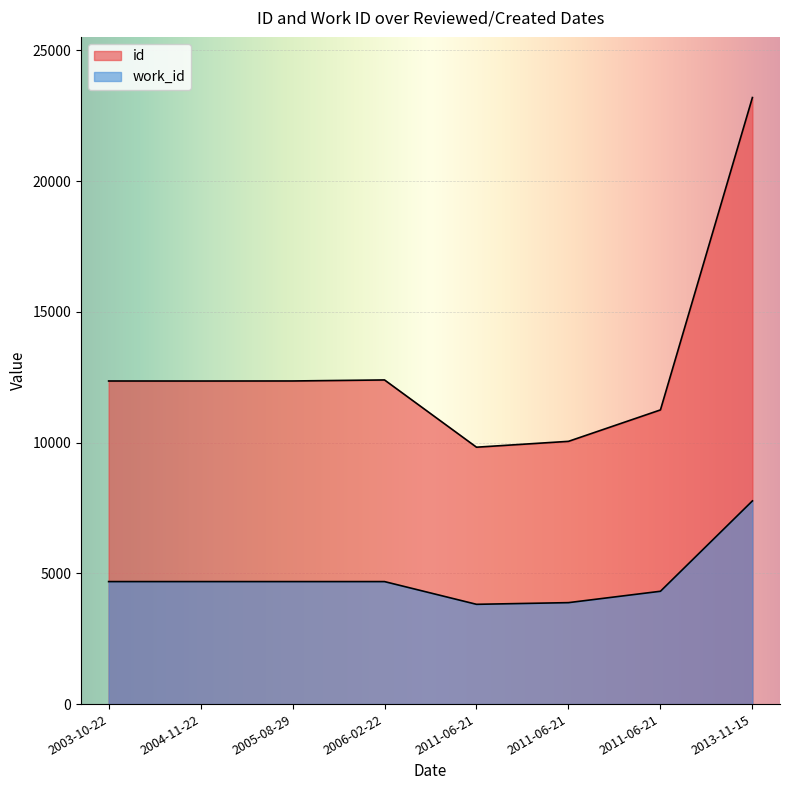

The work_id series shows 4685 at 2004-11-22. True or false?

True